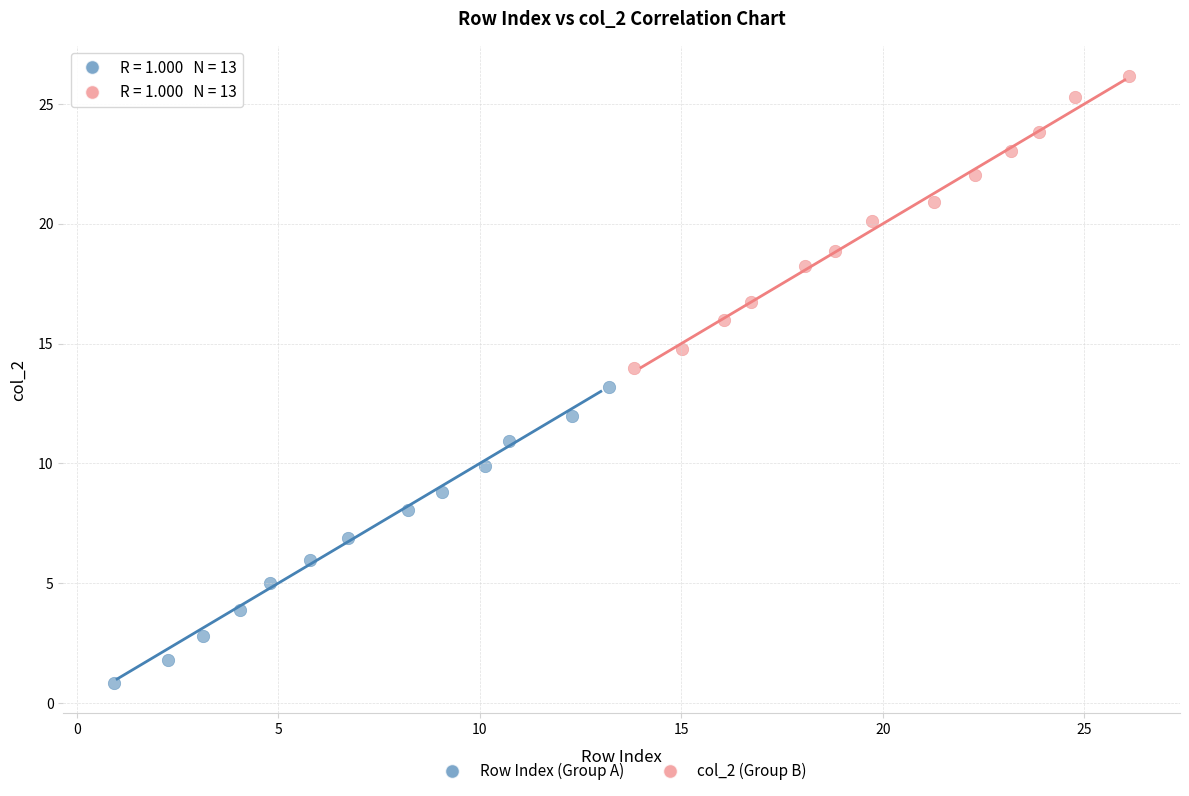

Which series reaches the minimum Y coordinate?

Row Index (Group A)